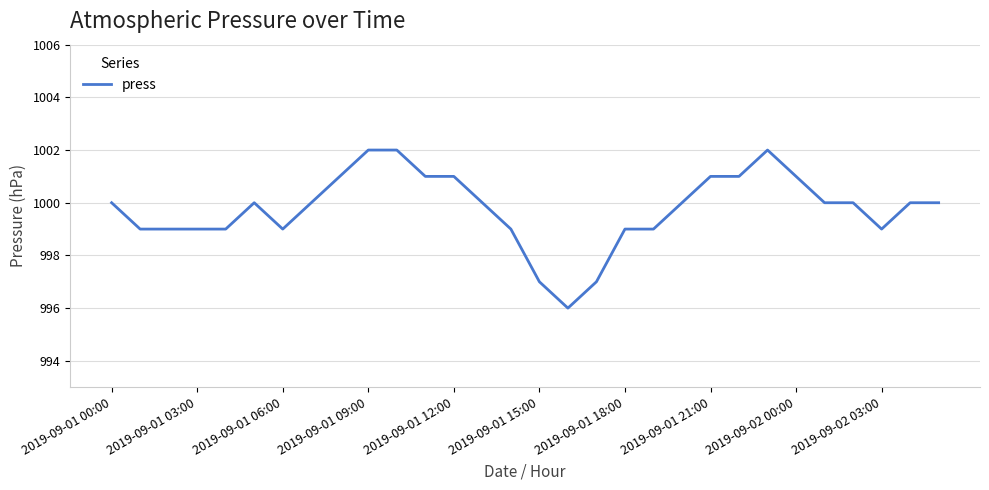

What is the smallest value displayed?

996